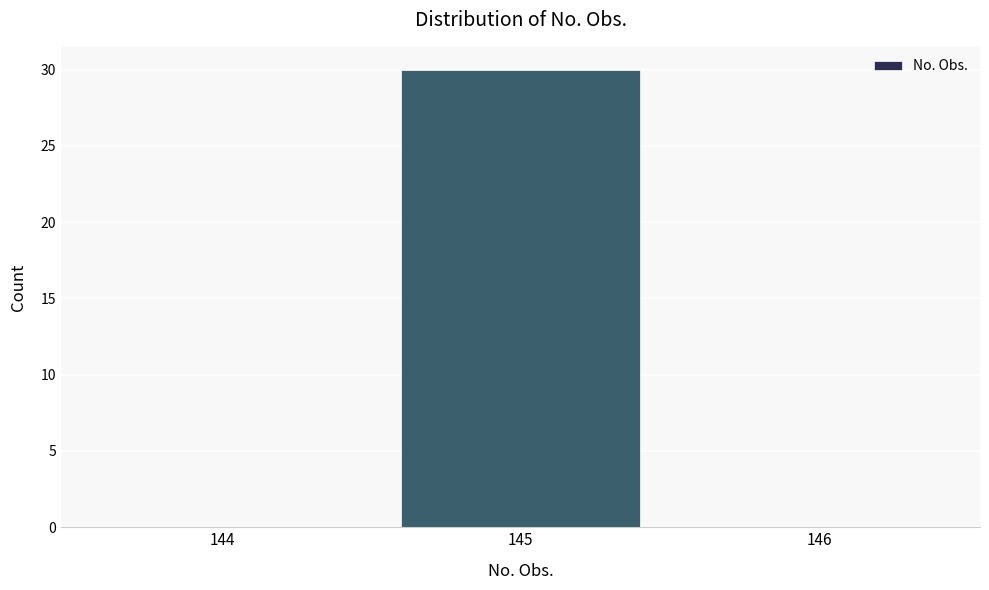

Reading left to right, transcribe this chart: for each bar, give the range it covers on the x-axis and its height. The values are not printed on the chart, so give them approximately, as read against the axis.

143.5 to 144.5: 0
144.5 to 145.5: 30
145.5 to 146.5: 0